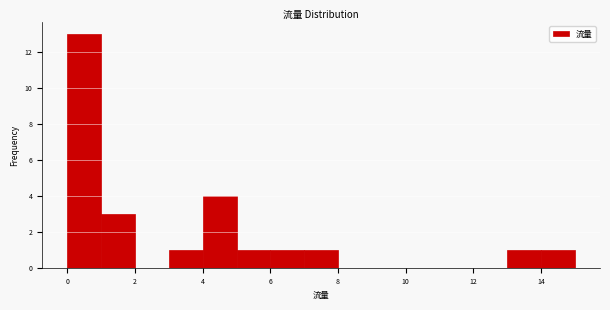

Reading left to right, list every bar in this chart as the range it spans on the x-axis followed by its height. The values are not printed on the chart, so give them approximately, as read against the axis.

0 to 1: 13
1 to 2: 3
2 to 3: 0
3 to 4: 1
4 to 5: 4
5 to 6: 1
6 to 7: 1
7 to 8: 1
8 to 9: 0
9 to 10: 0
10 to 11: 0
11 to 12: 0
12 to 13: 0
13 to 14: 1
14 to 15: 1